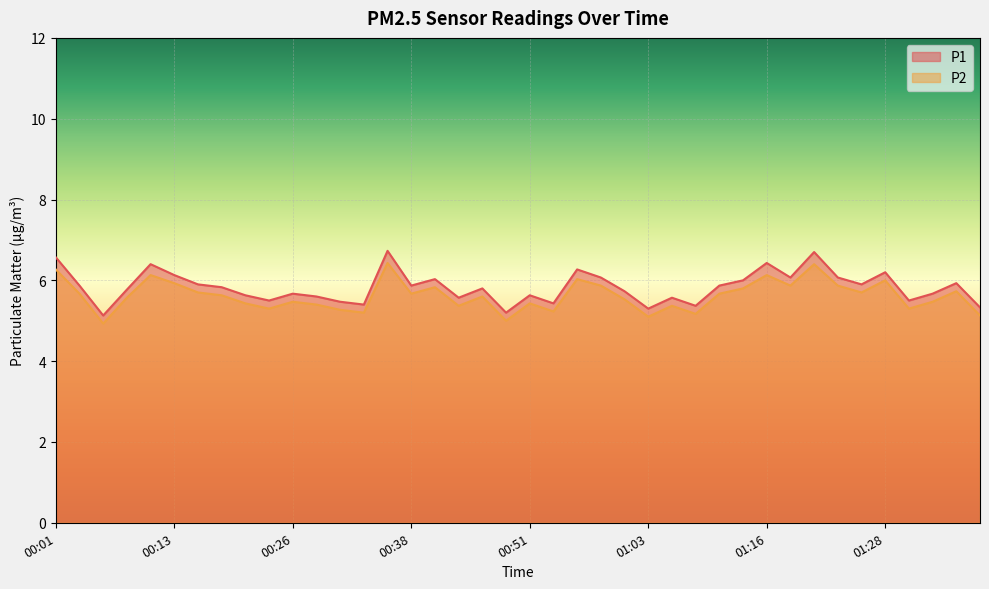

True or false: P2 and P1 intersect in this chart.

False